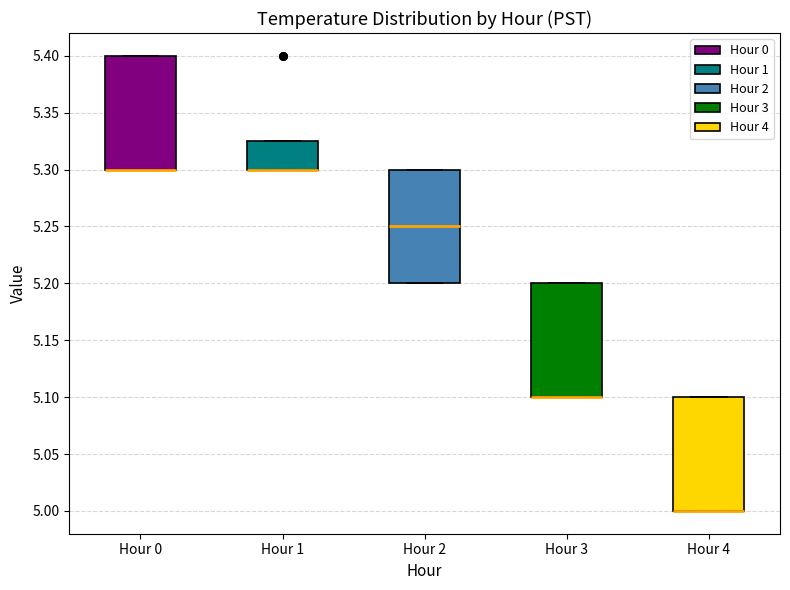

Where is the upper edge of the box for Hour 1 on the y-axis? The values are not printed on the chart, so give them approximately, as read against the axis.

5.325